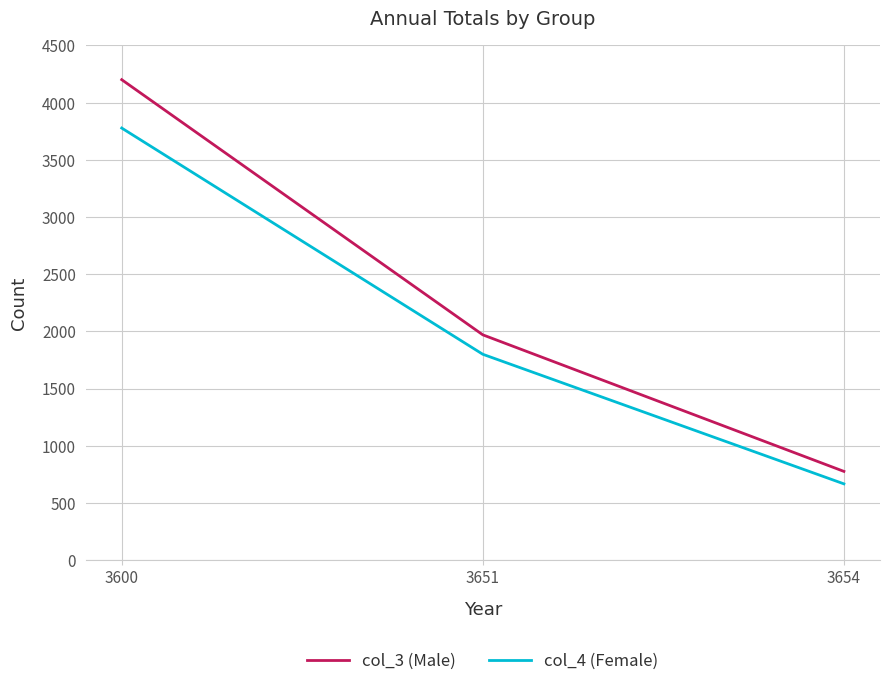

Which series changed the most between 3600 and 3651?

col_3 (Male)